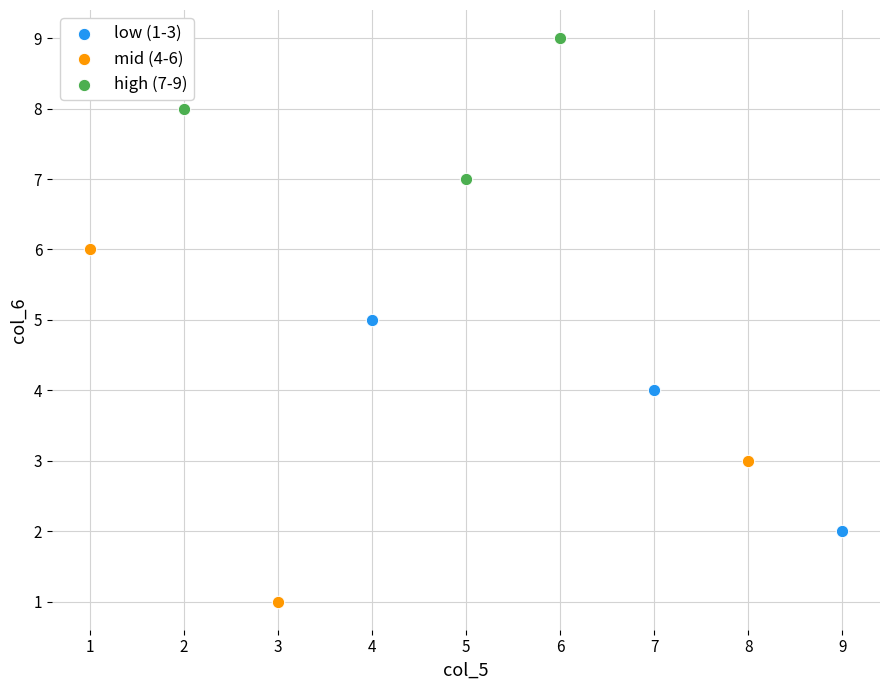

Which series has the widest spread of Y values?

mid (4-6)